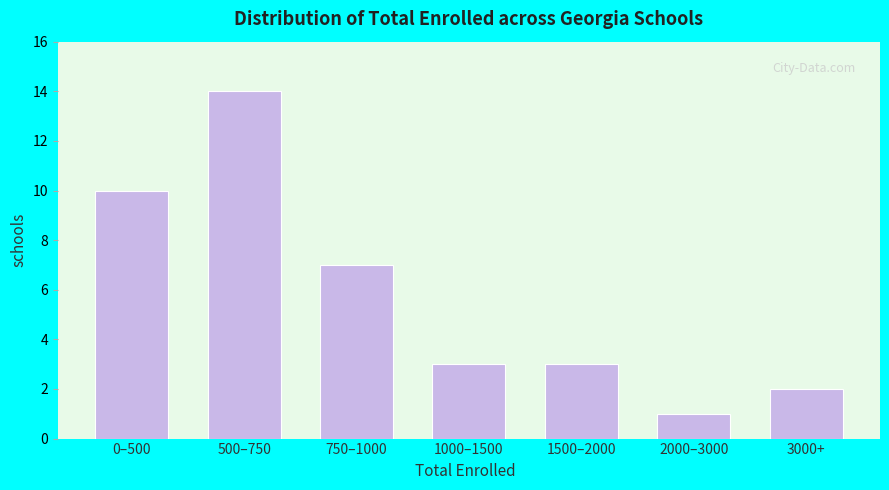

Reading right to left, what are all the values shown in this chart?

3000+=2	2000–3000=1	1500–2000=3	1000–1500=3	750–1000=7	500–750=14	0–500=10